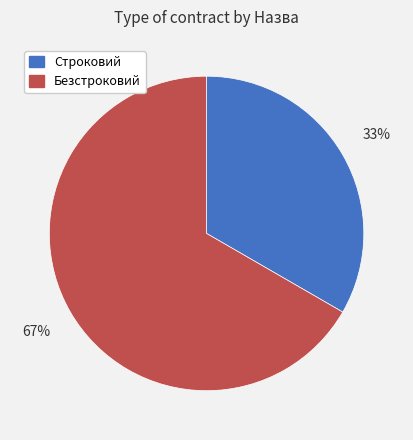

Rank the categories by value from lowest to highest.

Строковий, Безстроковий